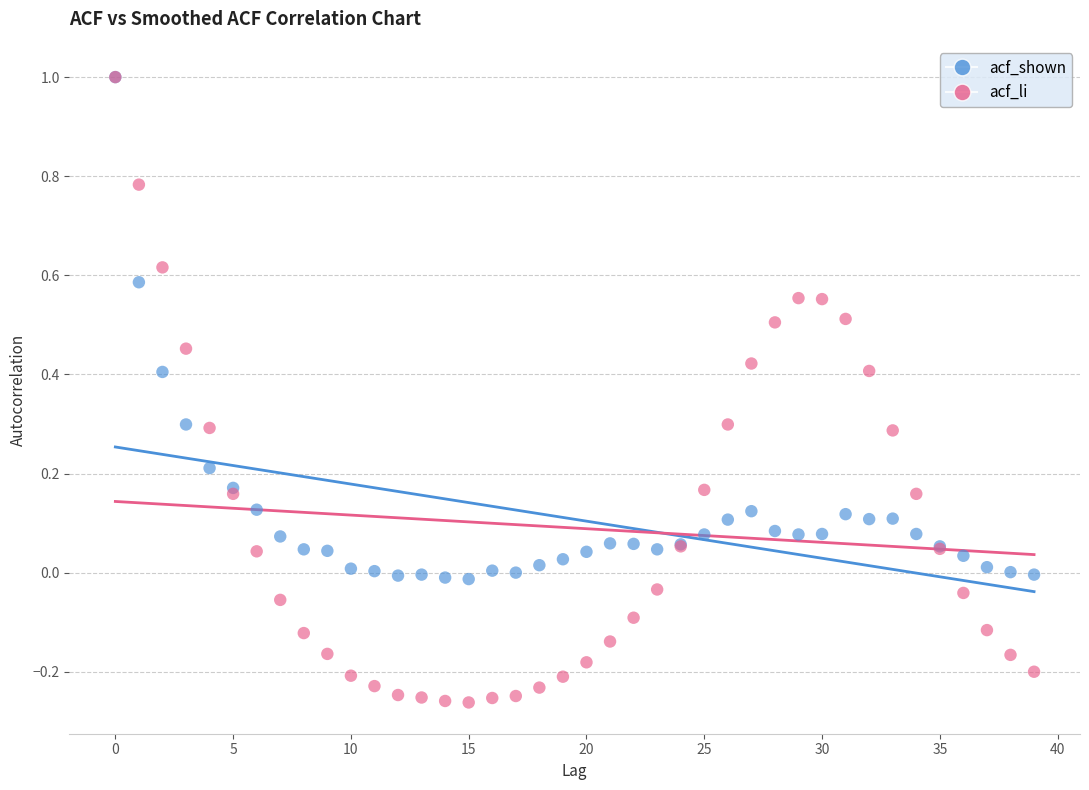

What are all the series names shown in the legend?

acf_shown, acf_li